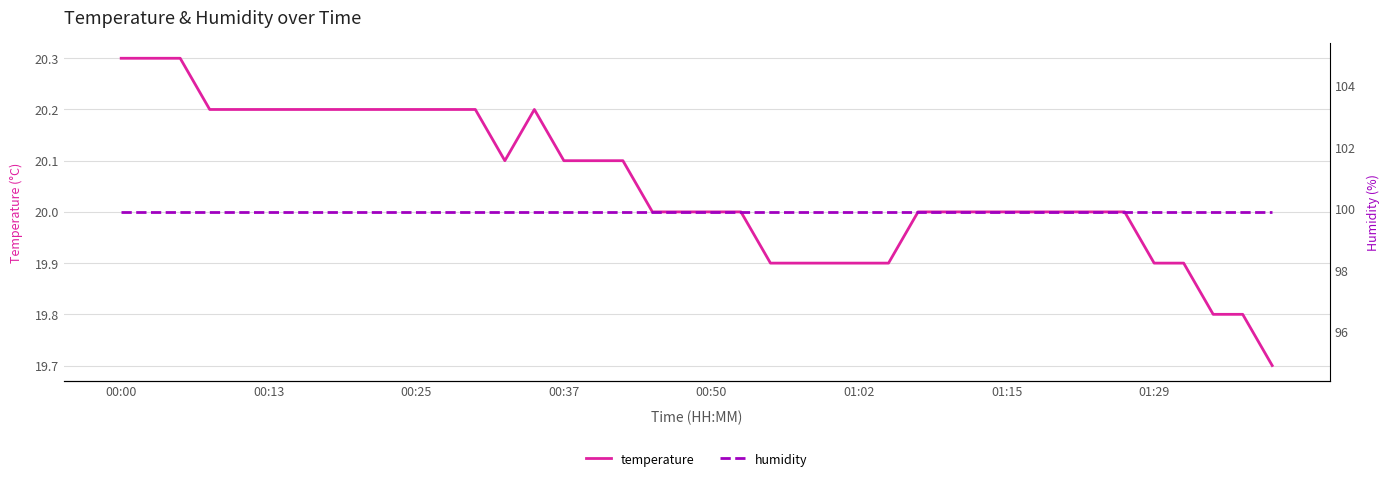

At how many categories does at least one series exceed 97?

40